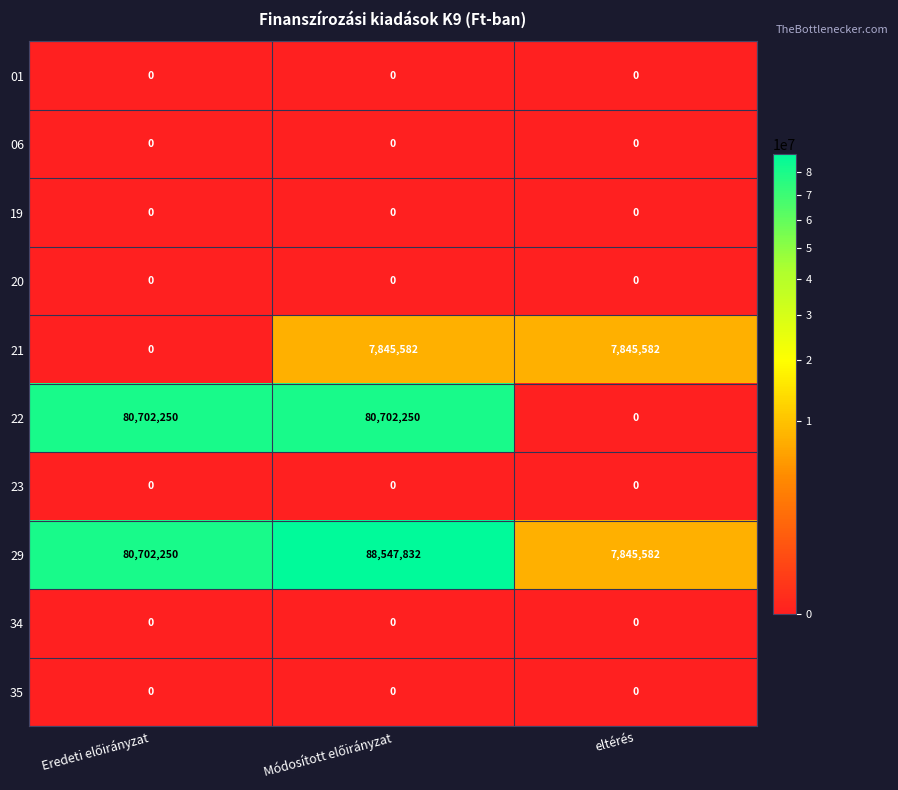

Reading right to left, list all the values displayed in this chart.

01: 0	0	0
06: 0	0	0
19: 0	0	0
20: 0	0	0
21: 7845582	7845582	0
22: 0	80702250	80702250
23: 0	0	0
29: 7845582	88547832	80702250
34: 0	0	0
35: 0	0	0